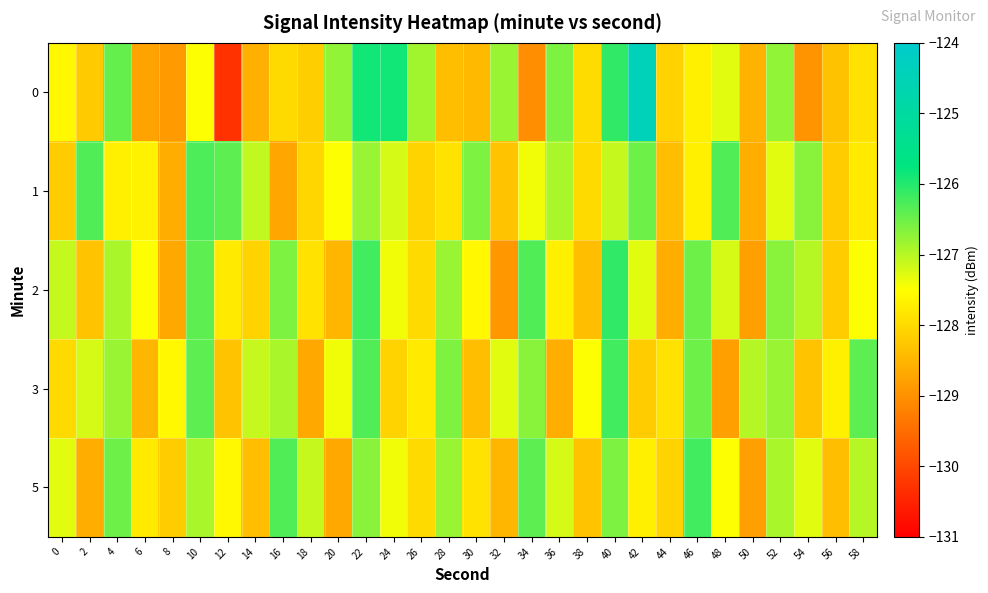

Which has a higher value, 30 or 8?

30